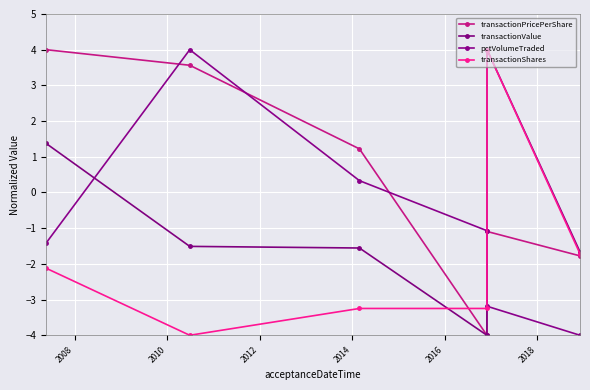

What is the average value of the transactionShares series?

-1.7